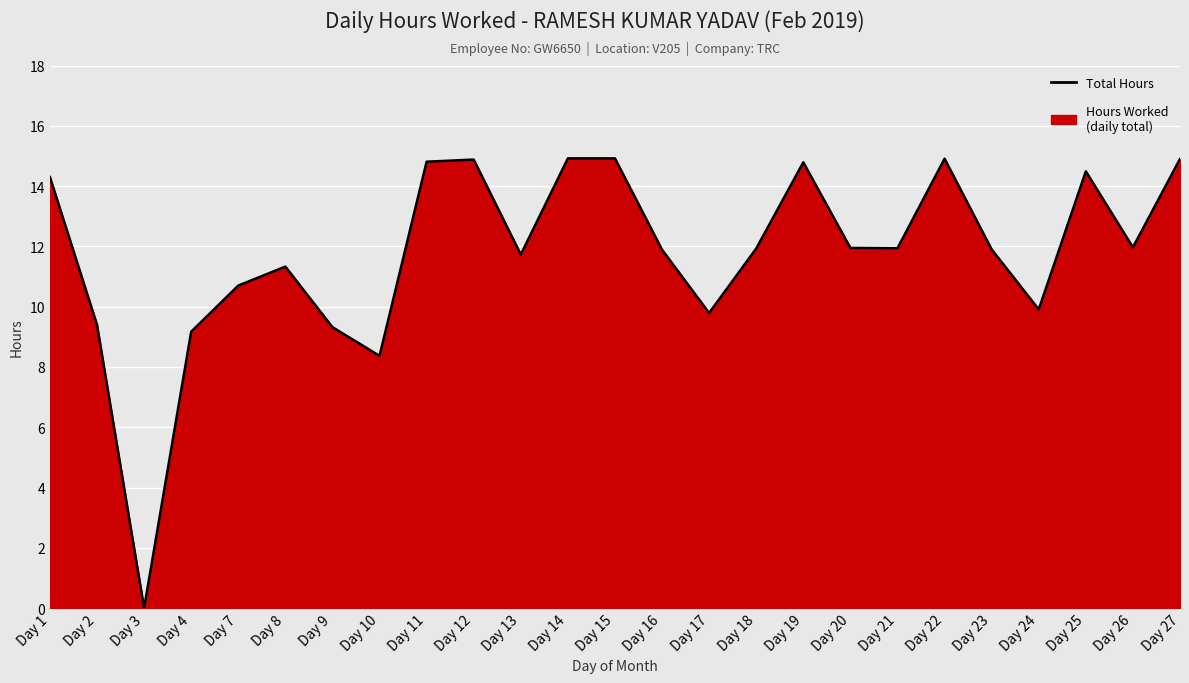

What is the difference between the values at Day 19 and Day 1?

0.5